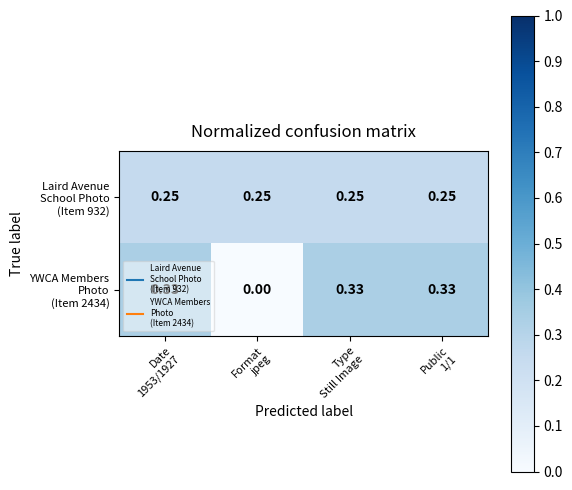

Rank the series by their maximum value, from lowest to highest.

Laird Avenue School Photo (Item 932), YWCA Members Photo (Item 2434)